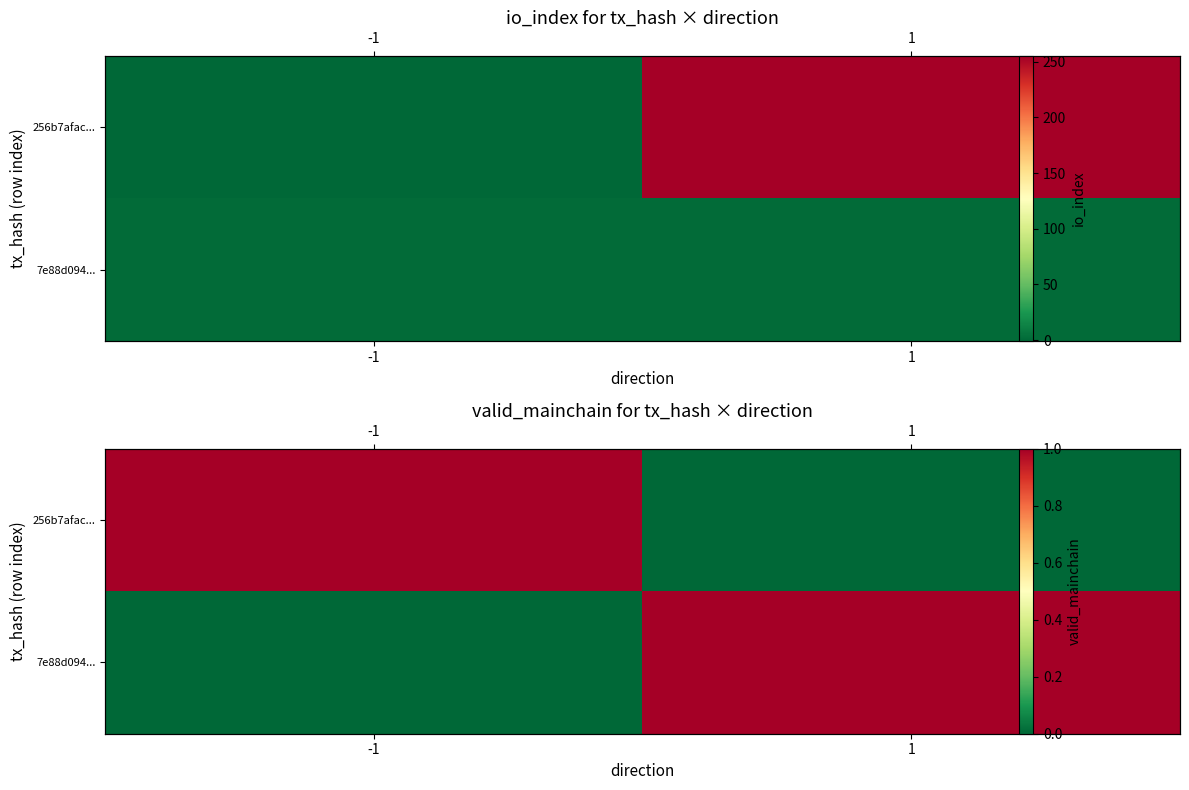

How many data points in 7e88d094... are less than 1?

1